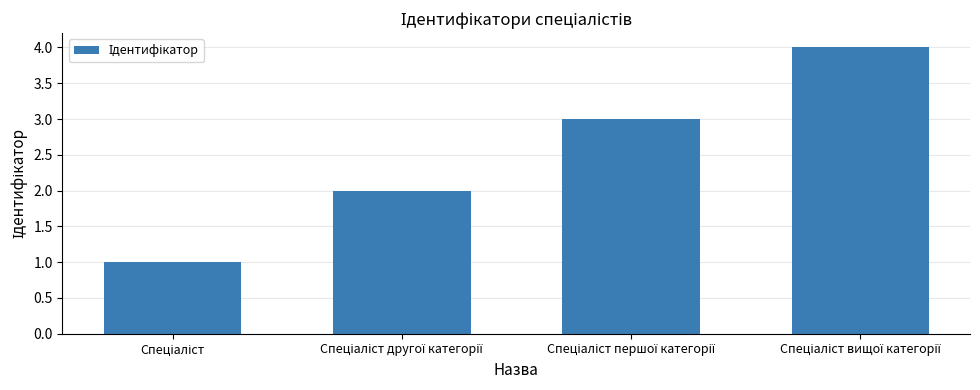

What is the sum of all values?

10